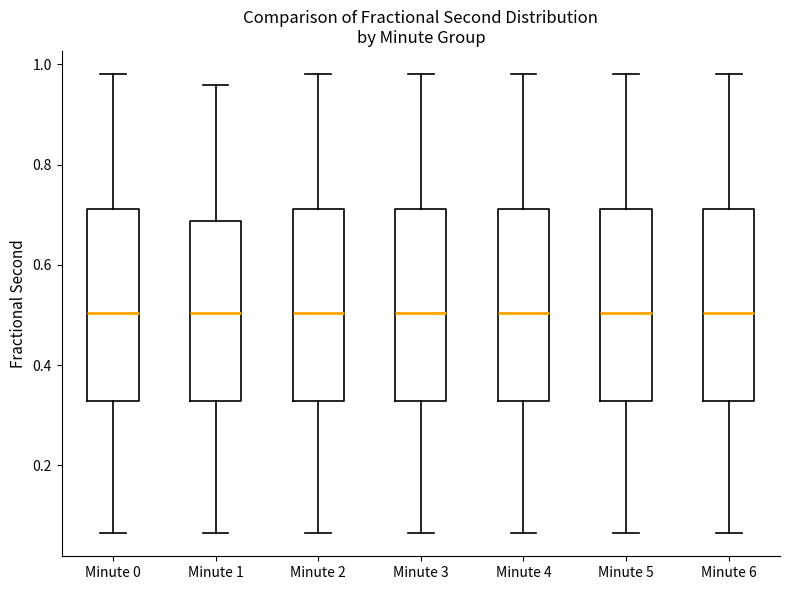

Where is the upper edge of the box for Minute 2 on the y-axis? The values are not printed on the chart, so give them approximately, as read against the axis.

0.72